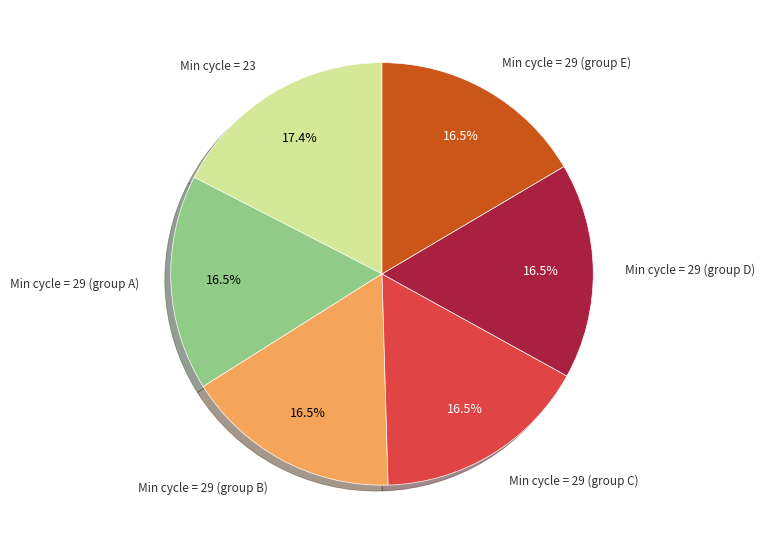

Does any single category account for the majority?

No